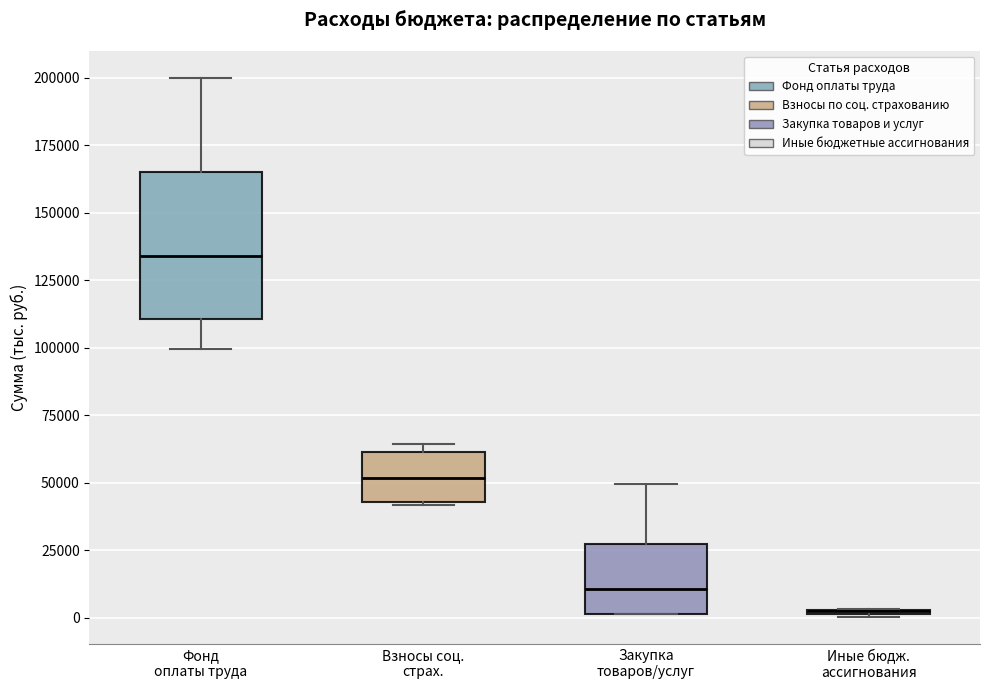

Reading left to right, read every box against the y-axis: the position of its median line, the range the box covers, and the ends of its whiskers. The values are not printed on the chart, so give them approximately, as read against the axis.

Фонд оплаты труда: median 135000, box 110000 to 165000, whiskers 100000 to 200000
Взносы соц. страх.: median 50000, box 45000 to 60000, whiskers 40000 to 65000
Закупка товаров/услуг: median 10000, box 0 to 25000, whiskers 0 to 50000
Иные бюдж. ассигнования: box collapsed to a line at 0, whiskers 0 to 5000